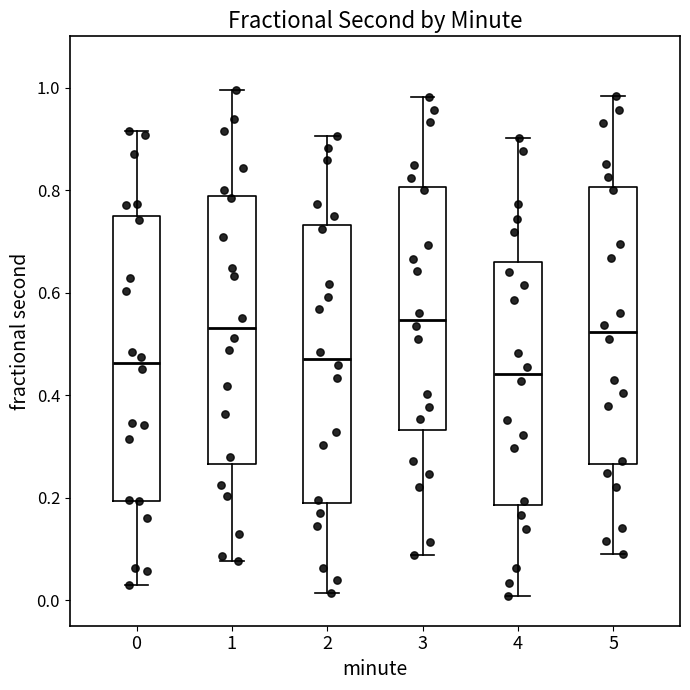

Reading left to right, transcribe this box plot: for each box, give where its median line is, the range the box spans, and where its two whiskers end, as read against the y-axis. The values are not printed on the chart, so give them approximately, as read against the axis.

0: median 0.46, box 0.20 to 0.74, whiskers 0.04 to 0.92
1: median 0.54, box 0.26 to 0.78, whiskers 0.08 to 1.00
2: median 0.48, box 0.18 to 0.74, whiskers 0.02 to 0.90
3: median 0.54, box 0.34 to 0.80, whiskers 0.08 to 0.98
4: median 0.44, box 0.18 to 0.66, whiskers 0.00 to 0.90
5: median 0.52, box 0.26 to 0.80, whiskers 0.08 to 0.98